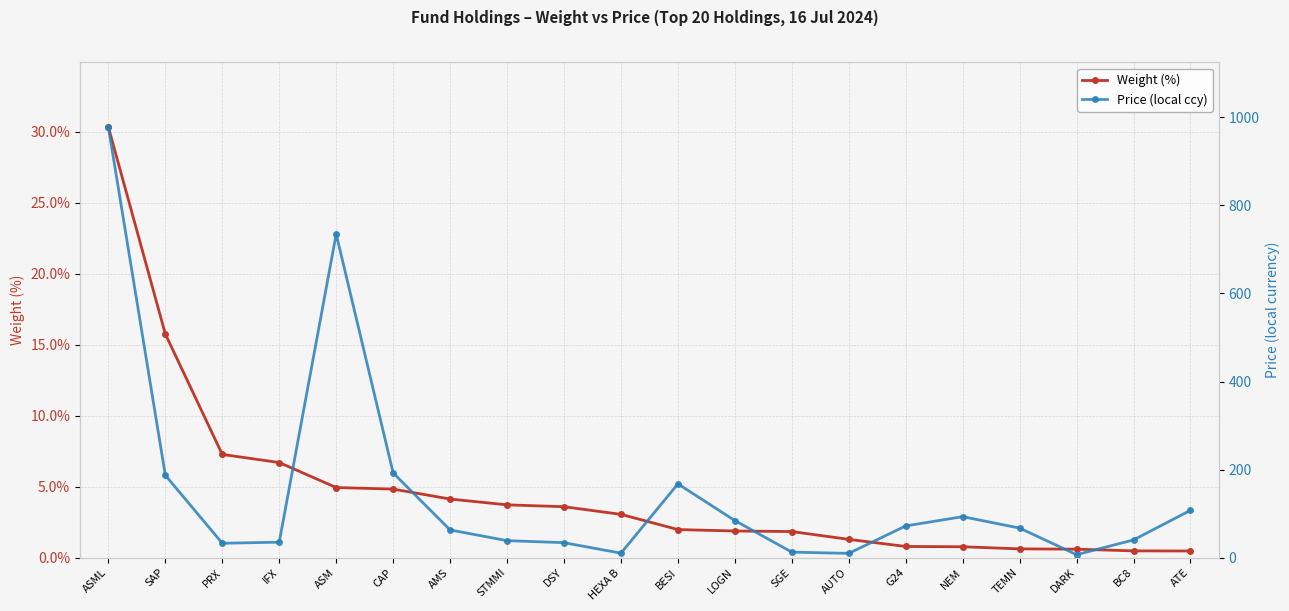

List the series in order of their overall mean, highest first.

Price (local ccy), Weight (%)